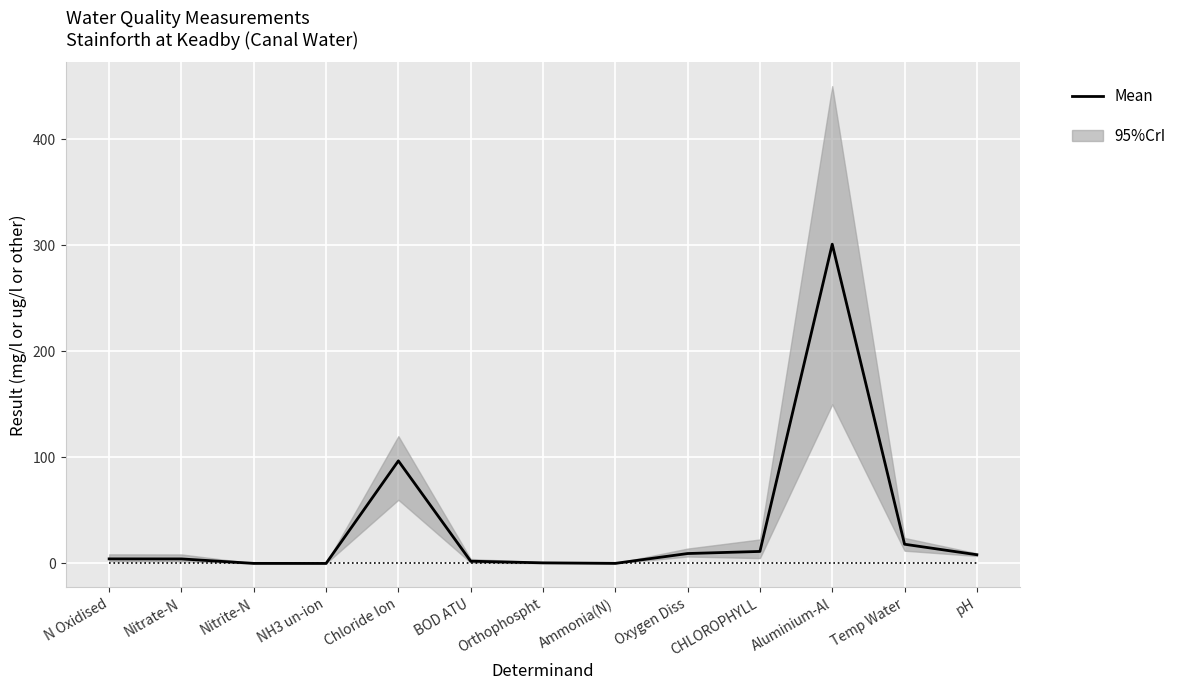

Which has a higher value, Oxygen Diss or N Oxidised?

Oxygen Diss